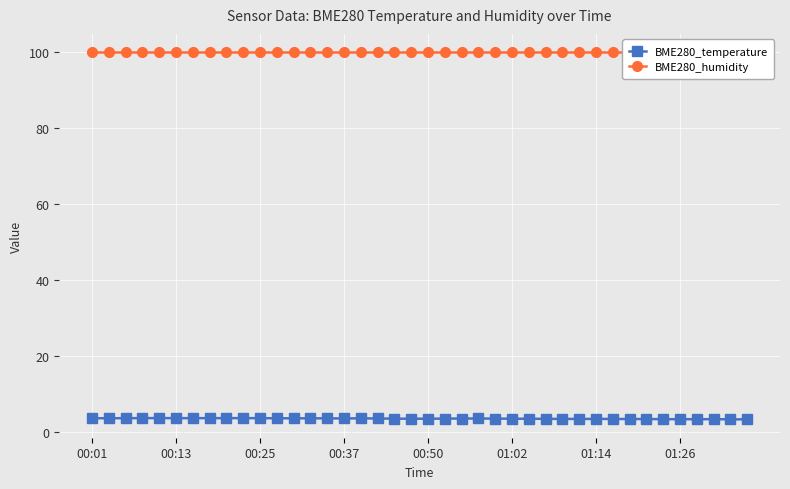

True or false: BME280_temperature has more than 2 points higher than both neighbors.

True